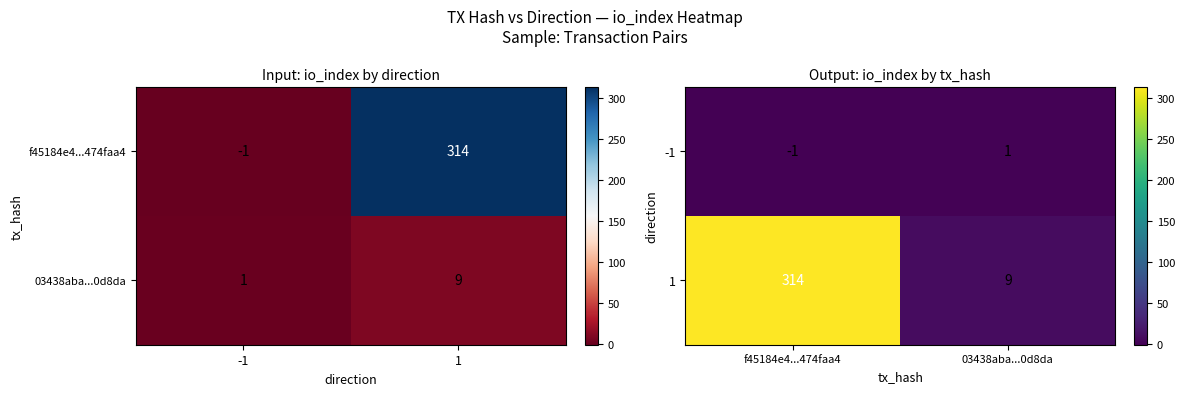

At which label is 1 closest to 161?

03438aba...0d8da